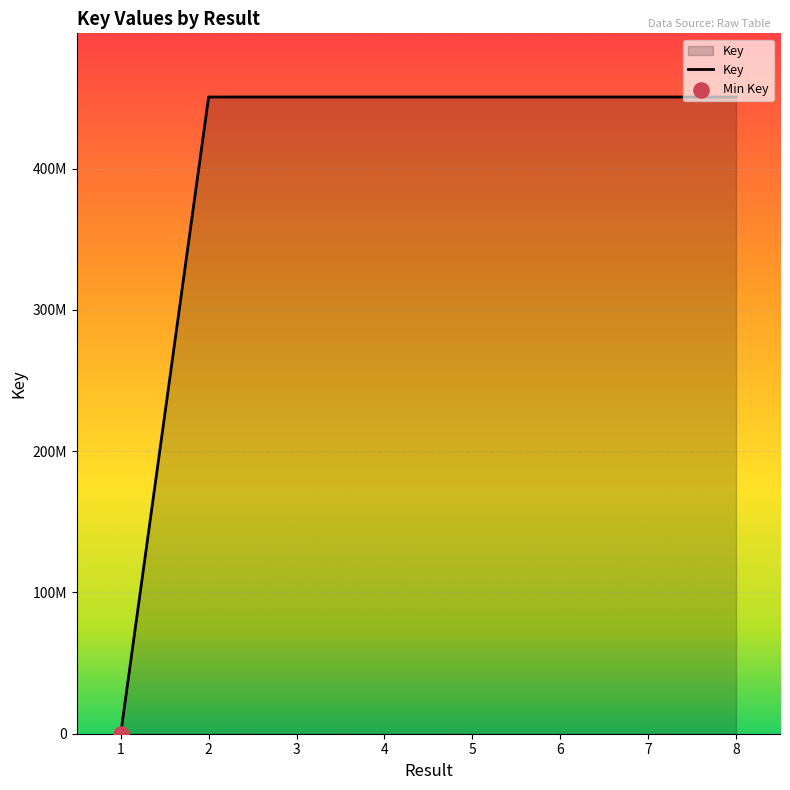

Between 3 and 4, which is larger?

4